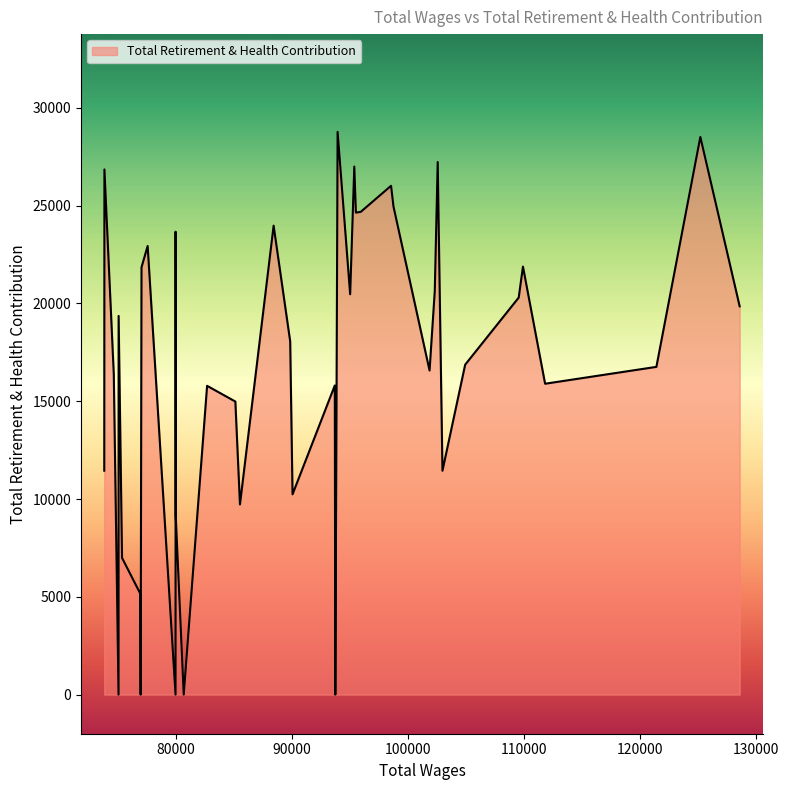

What is the difference between the maximum and minimum values?

28773